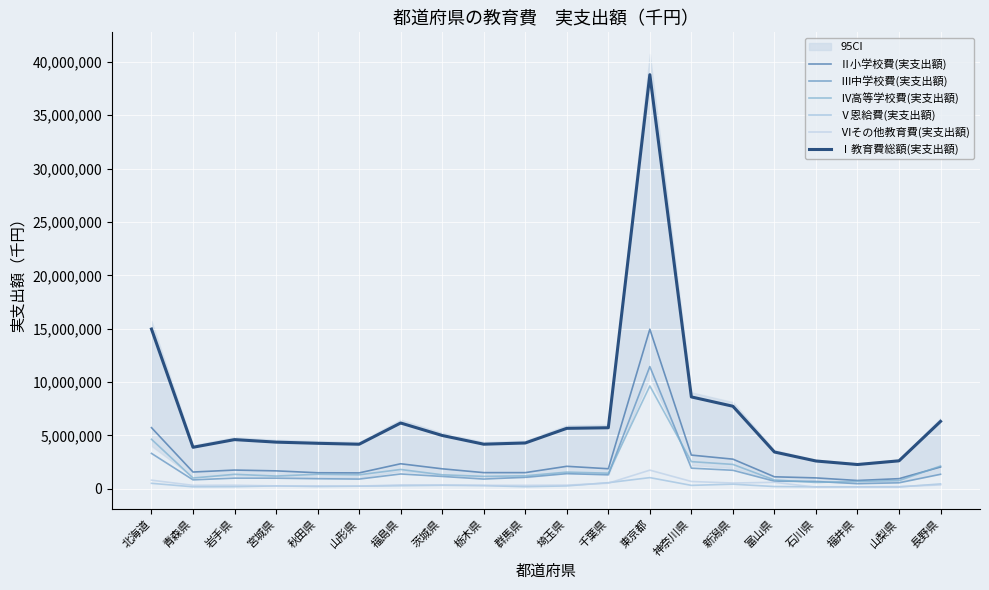

At which category does Ⅰ教育費総額(実支出額) reach its first local valley?

青森県